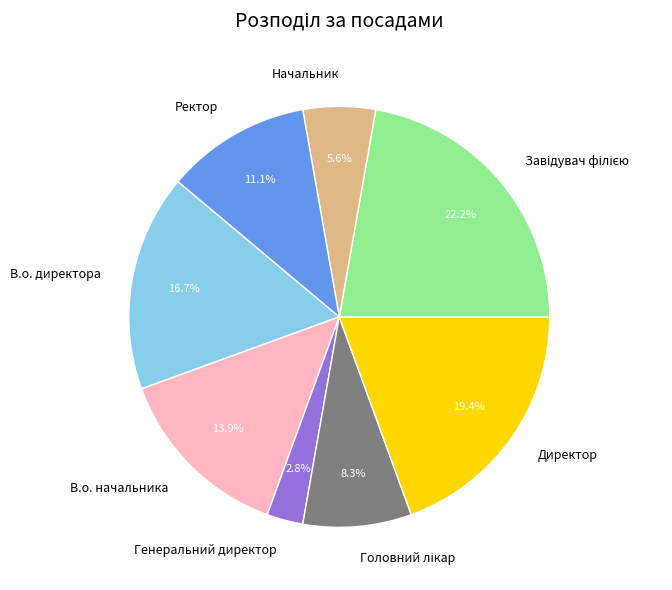

Which slice is the smallest?

Генеральний директор